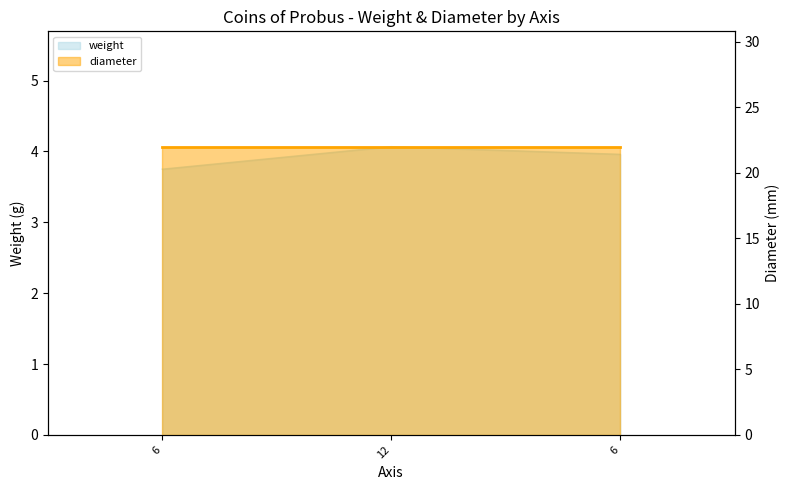

Does the chart have visible grid lines?

No